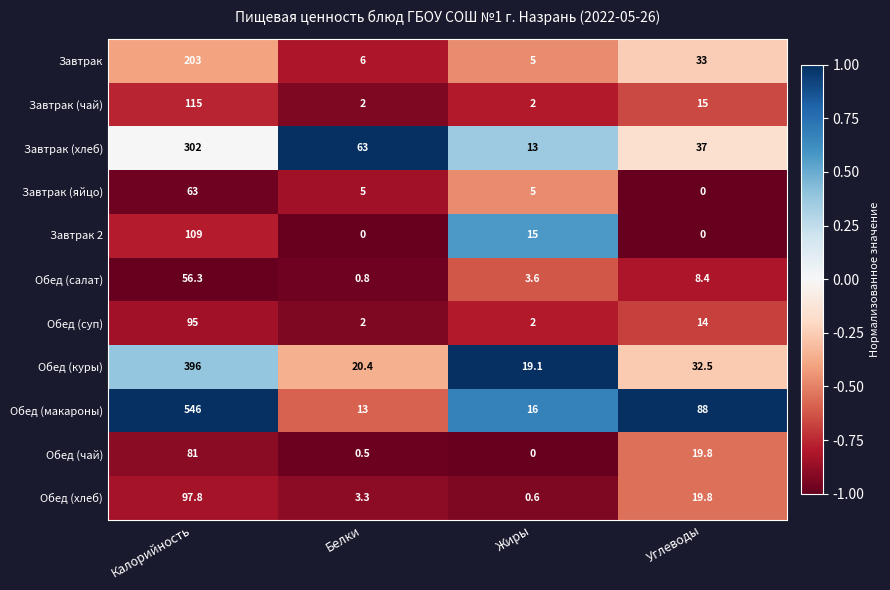

Rank the series by their maximum value, from highest to lowest.

Обед (макароны), Обед (куры), Завтрак (хлеб), Завтрак, Завтрак (чай), Завтрак 2, Обед (хлеб), Обед (суп), Обед (чай), Завтрак (яйцо), Обед (салат)